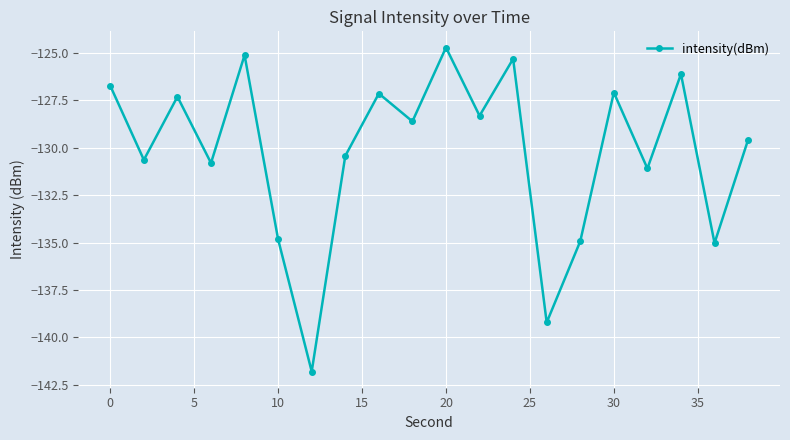

Count the number of values greater than -128.

8